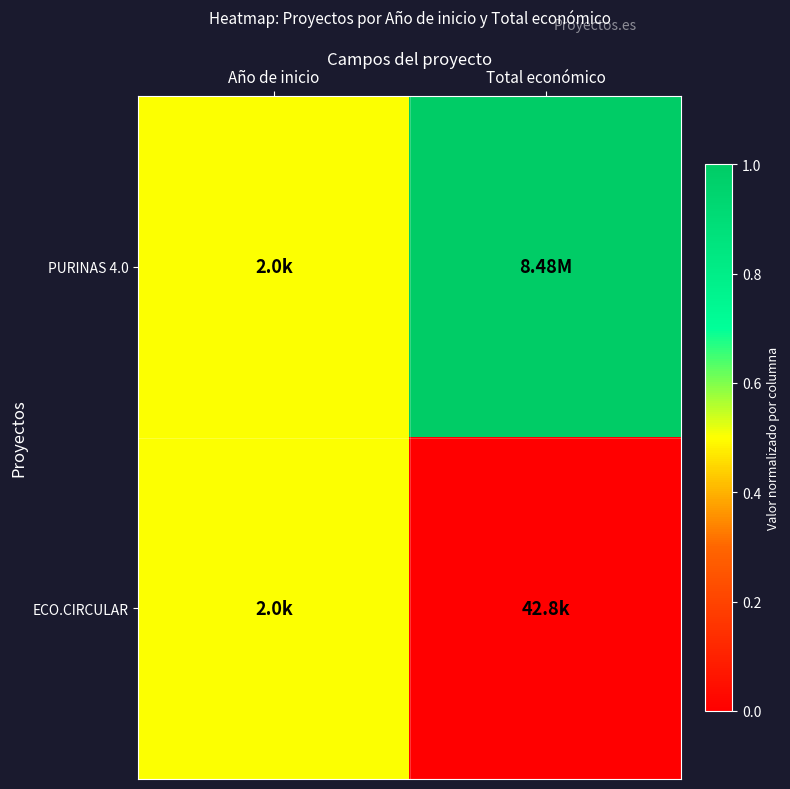

Rank the series by their maximum value, from lowest to highest.

ECO.CIRCULAR, PURINAS 4.0